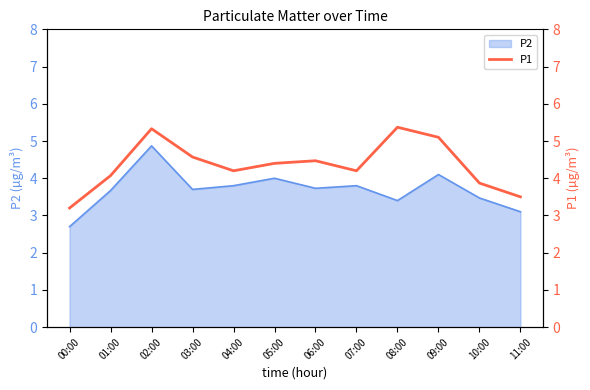

Does the chart have visible grid lines?

No